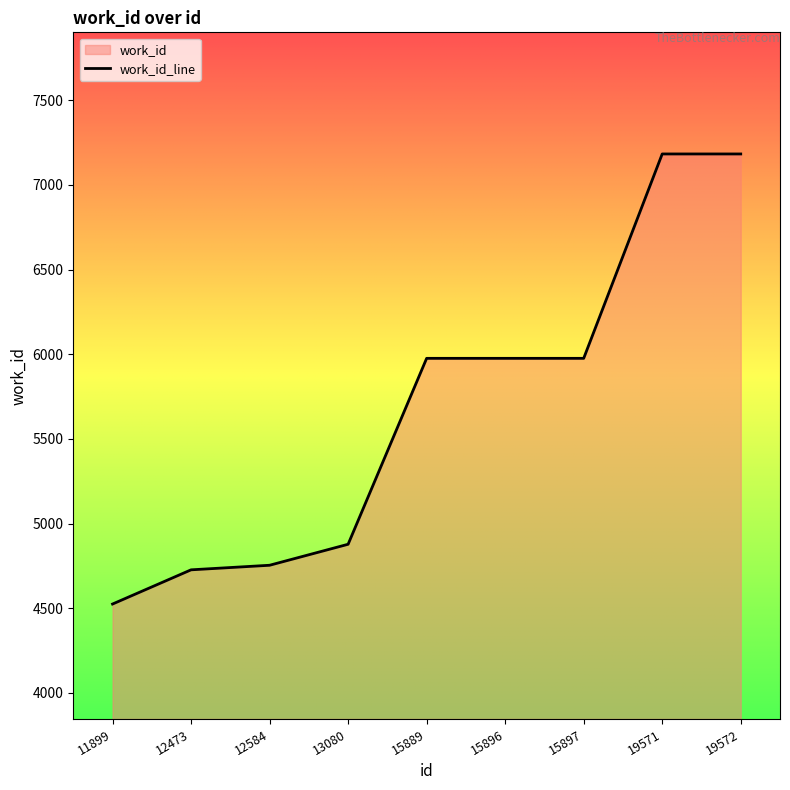

List the labels in order of value, smallest first.

11899, 12473, 12584, 13080, 15889, 15896, 15897, 19571, 19572